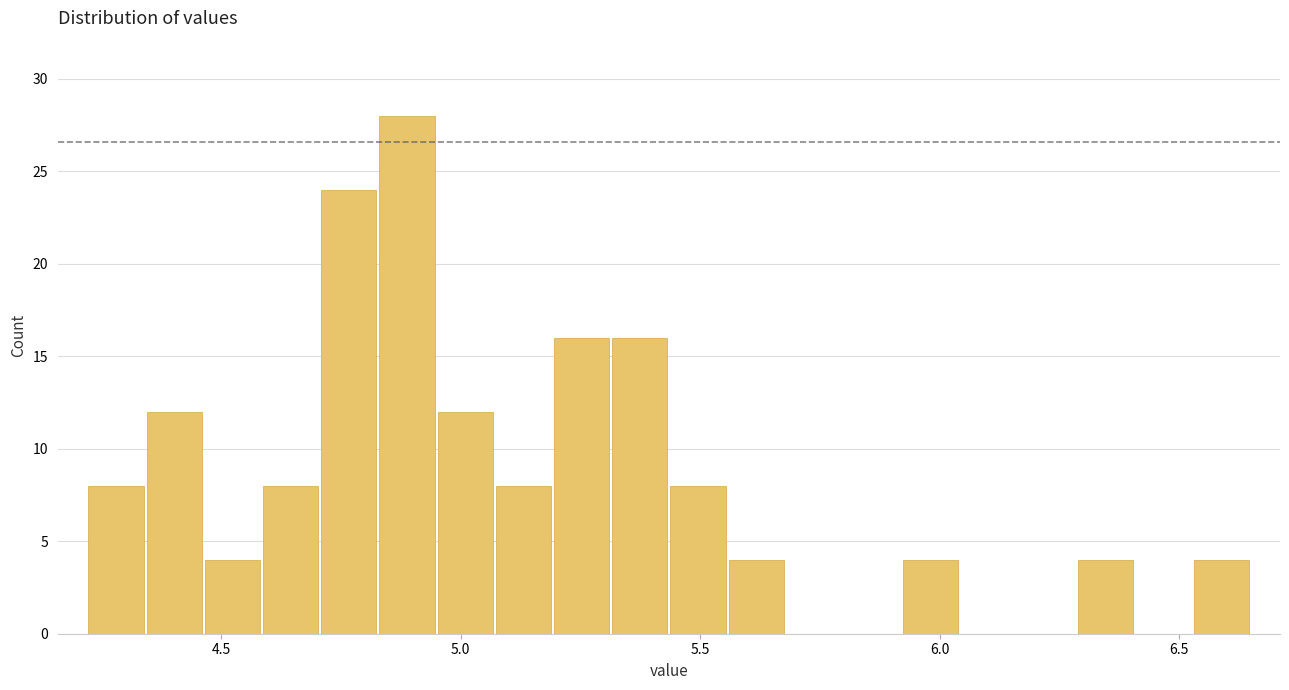

Read against the x-axis, roughly where is the centre of the tallest bar?

4.90